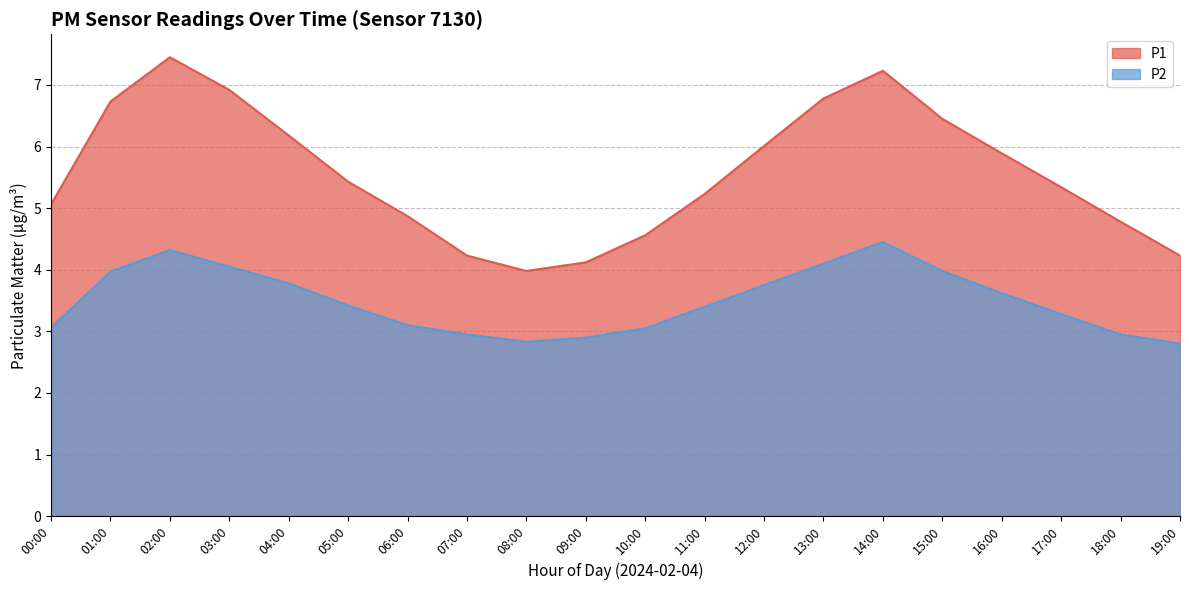

At which category does P2 reach its first local peak?

02:00